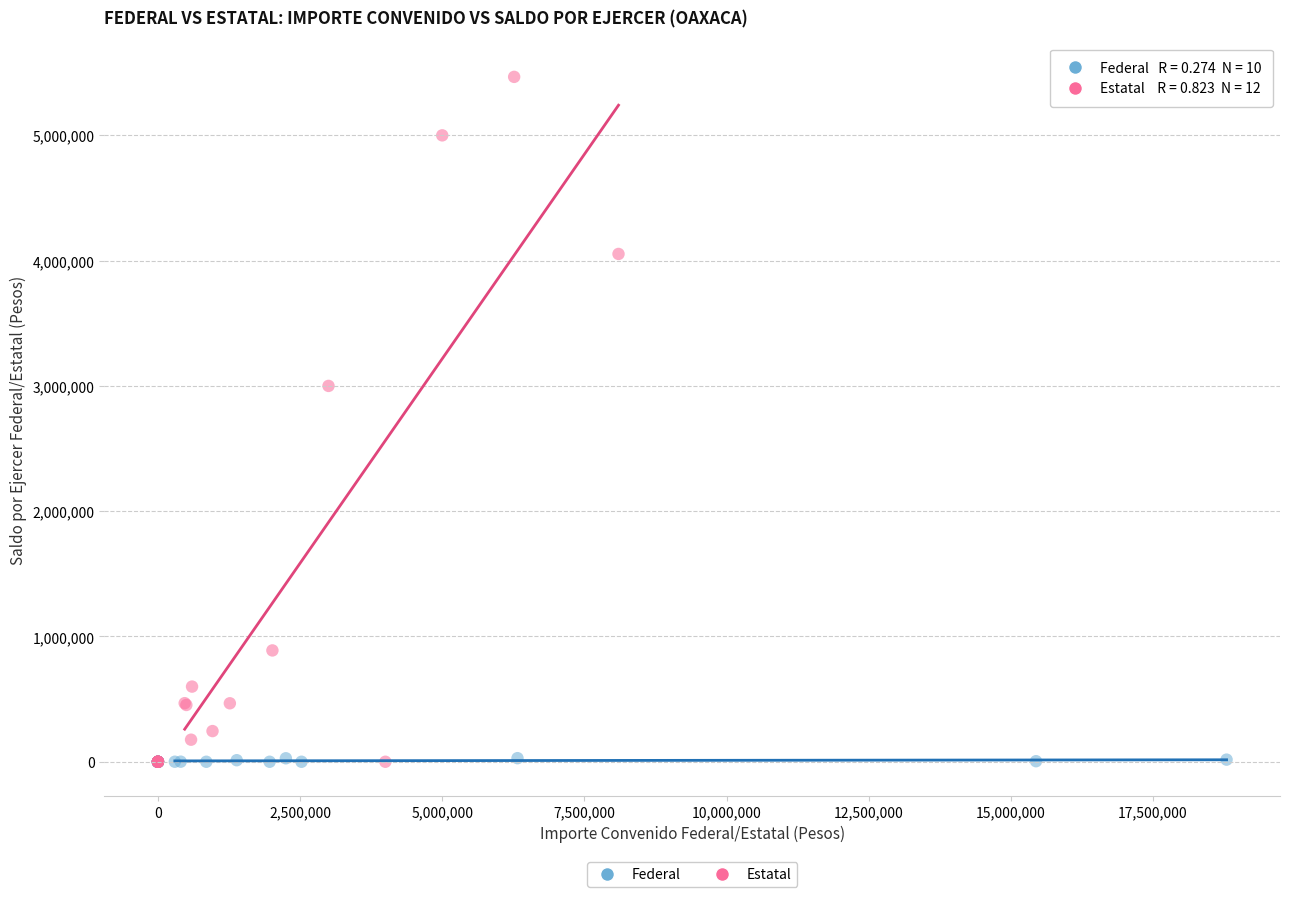

What are all the series names shown in the legend?

Federal, Estatal